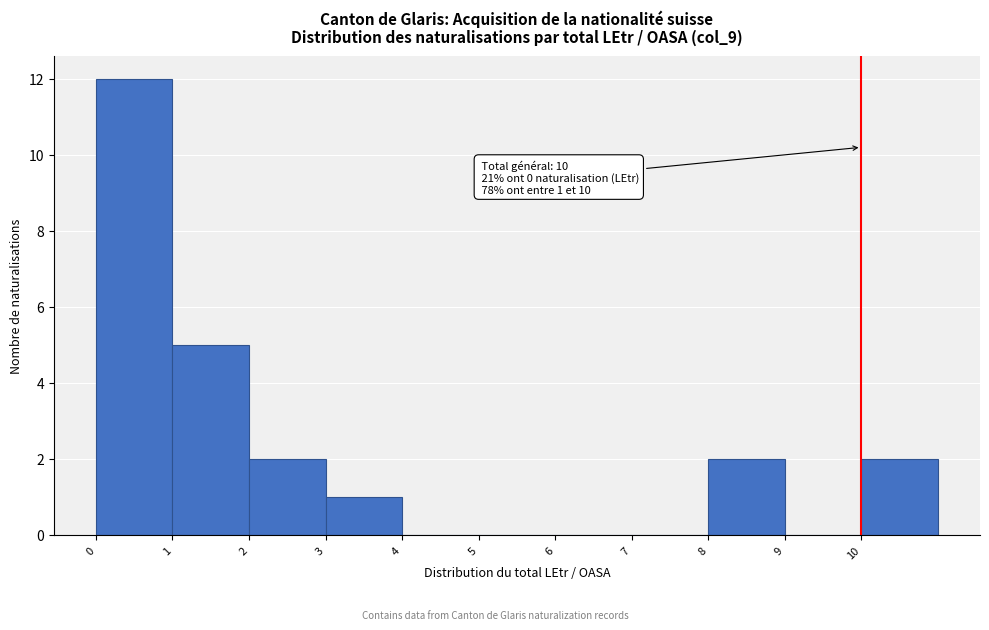

Over which range of the x-axis is the bar tallest?

0 to 1